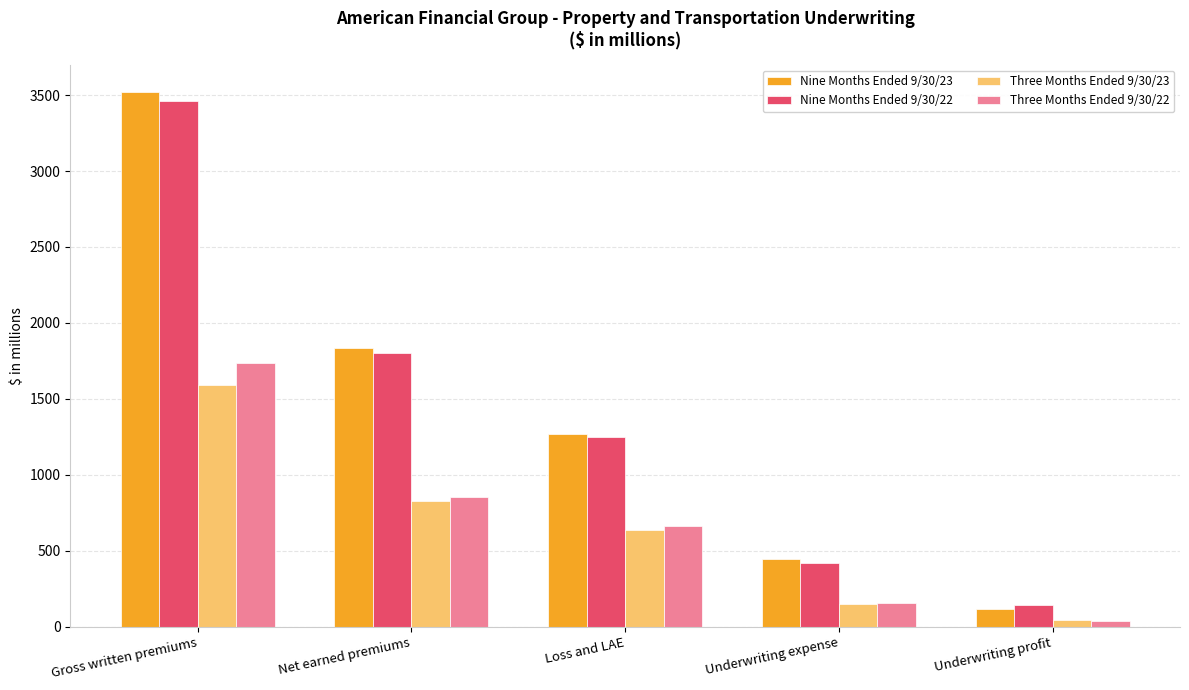

What is the minimum value shown in the chart?

39